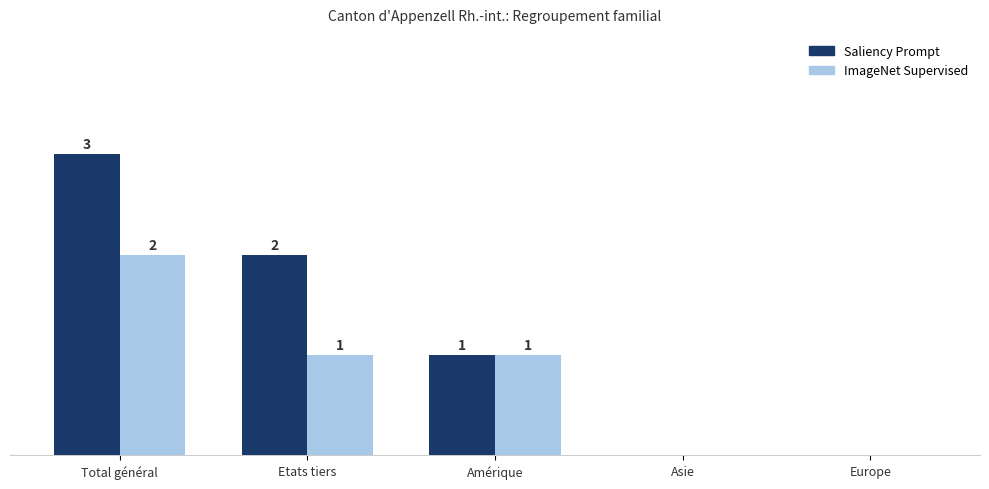

Where does the ImageNet Supervised series first go above 1?

Total général